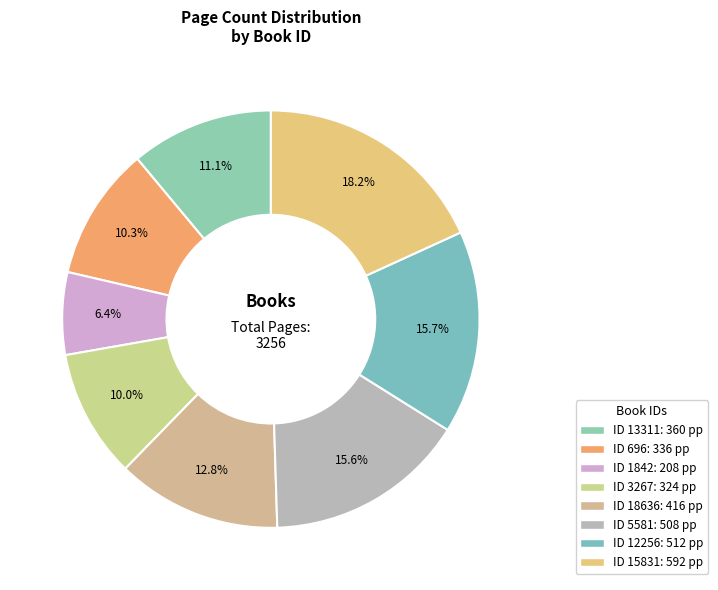

How many slices are in this pie chart?

8